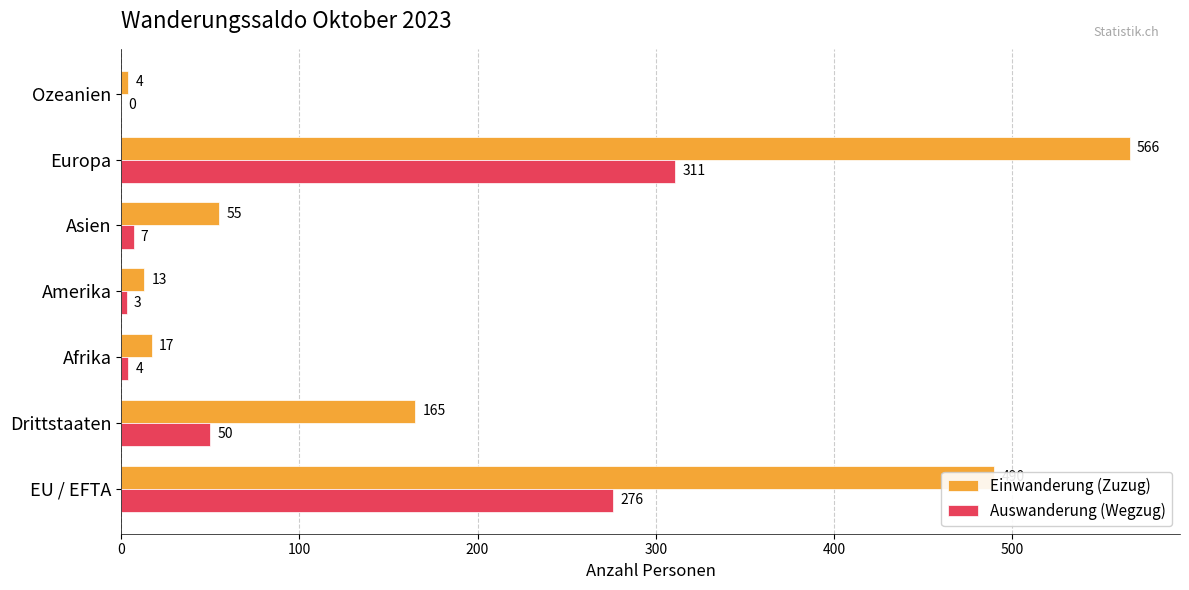

Between Afrika and Asien, which series saw the biggest shift?

Einwanderung (Zuzug)